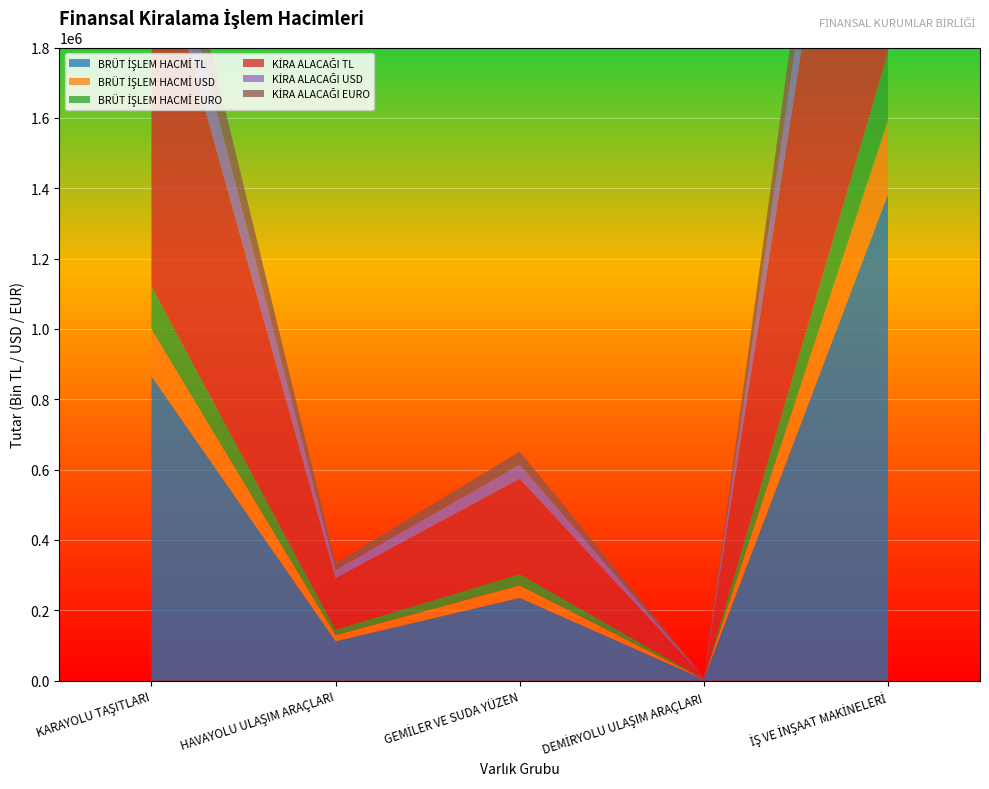

Reading left to right, transcribe all the data shown in this chart.

BRÜT İŞLEM HACMİ TL: 865351.9	112086.7	235337.5	3781.0	1382400.2
BRÜT İŞLEM HACMİ USD: 133891.3	17364.8	35480.5	557.0	210636.4
BRÜT İŞLEM HACMİ EURO: 121736.2	15595.3	32178.0	506.0	191763.8
KİRA ALACAĞI TL: 1051200.2	146392.1	270733.8	4479.0	1589383.6
KİRA ALACAĞI USD: 162836.3	22783.1	40752.5	660.0	242078.2
KİRA ALACAĞI EURO: 148102.1	20427.5	36940.7	599.0	220331.7